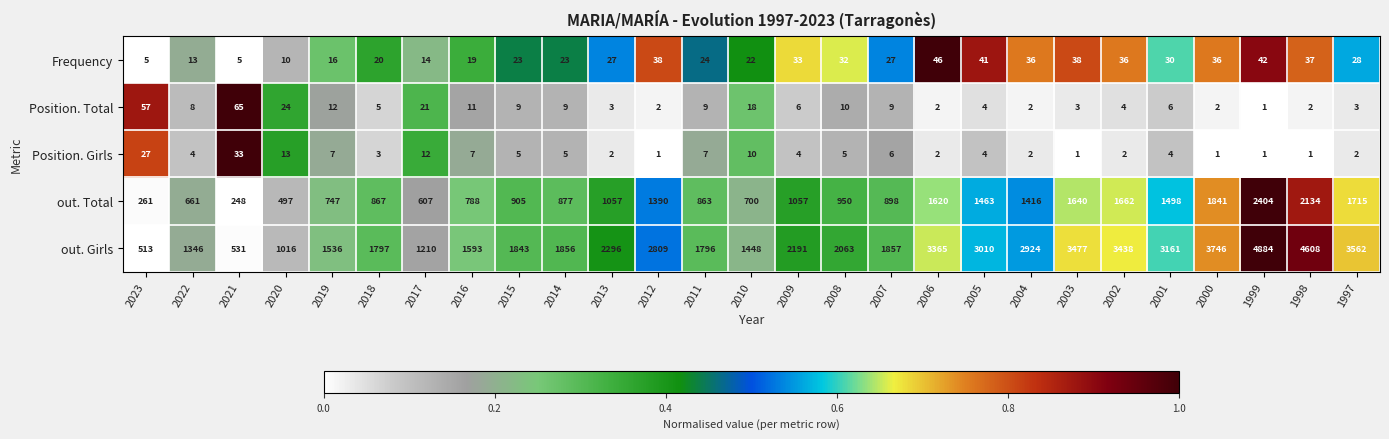

What is the difference between the maximum and second lowest values in the out. Total series?

2143